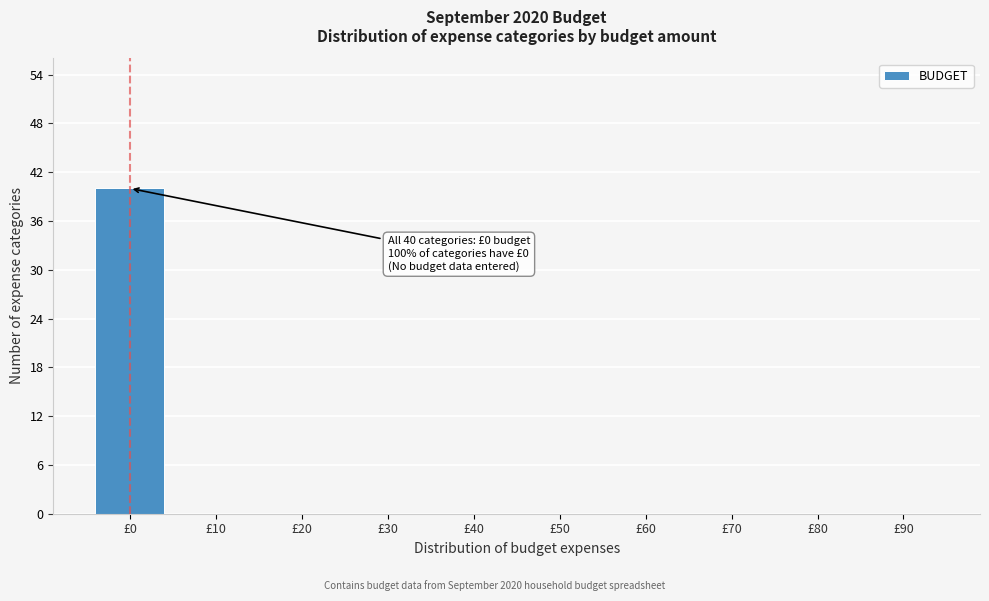

Reading right to left, what are all the values shown in this chart?

£90=0	£80=0	£70=0	£60=0	£50=0	£40=0	£30=0	£20=0	£10=0	£0=40